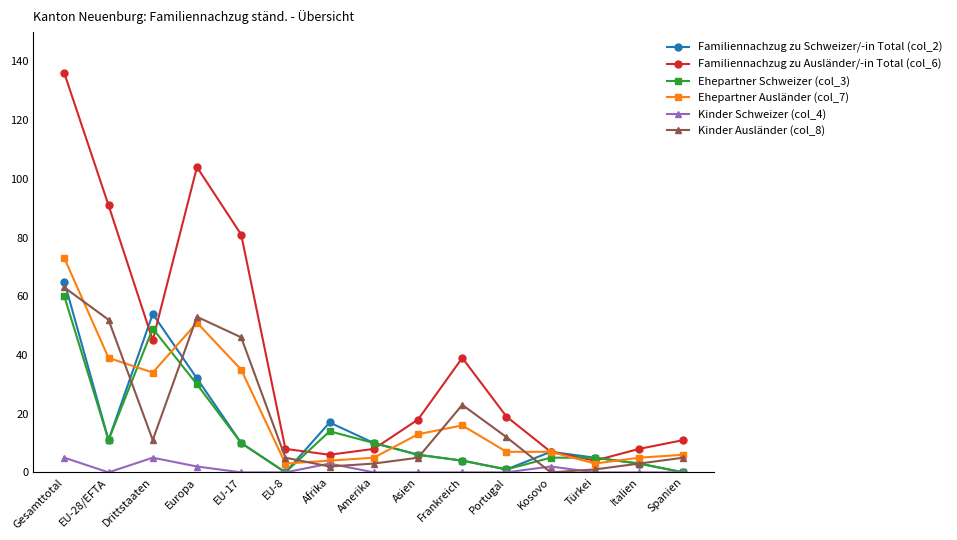

Which label corresponds to the largest value in the chart?

Gesamttotal